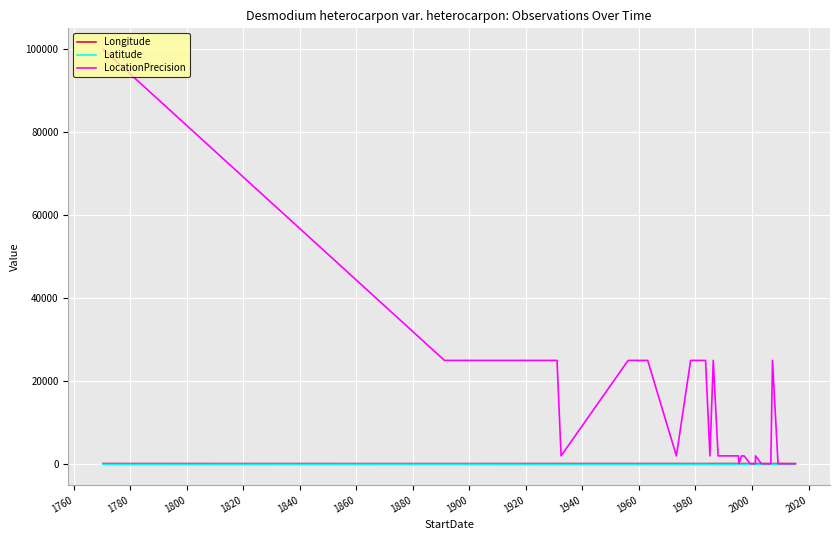

What is the total value across all series at 2000?

2126.0